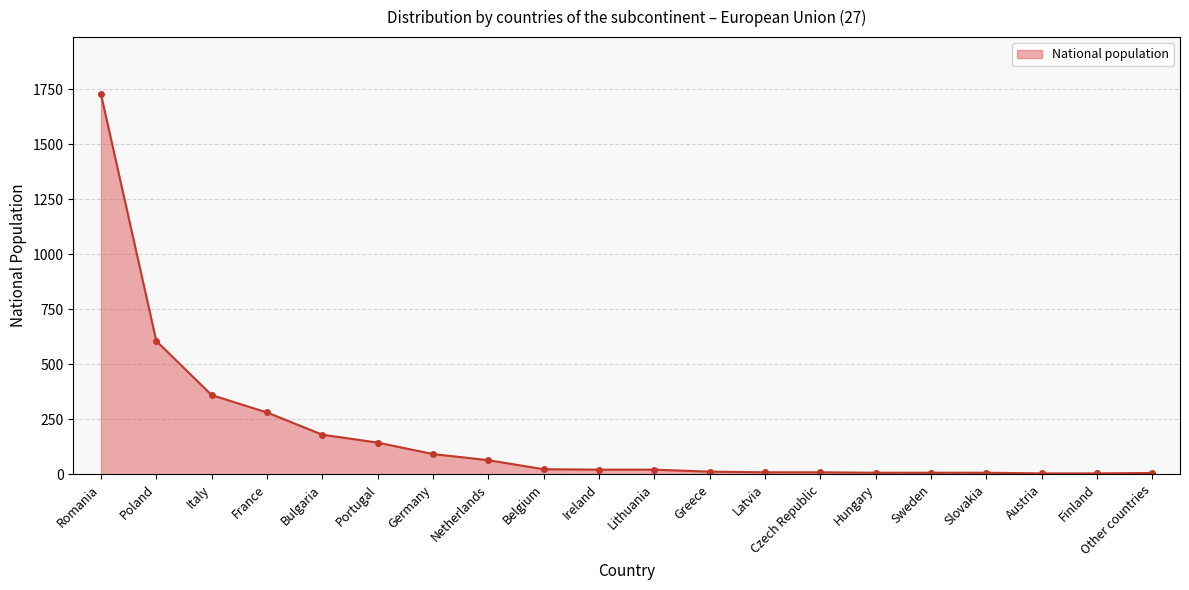

Does the chart have visible grid lines?

Yes